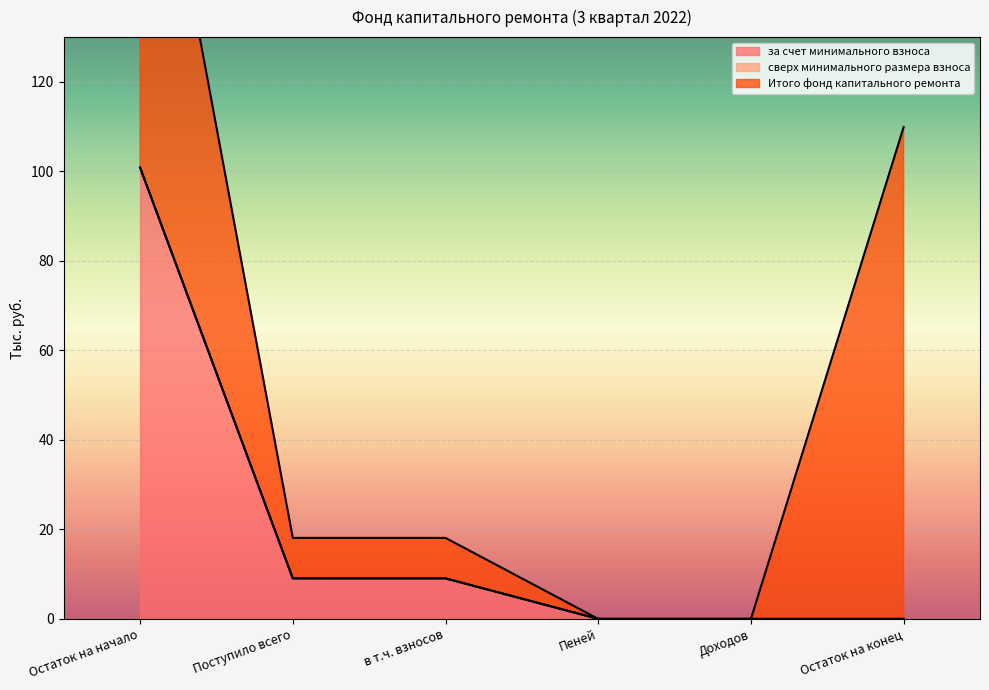

True or false: за счет минимального взноса and сверх минимального размера взноса intersect in this chart.

False